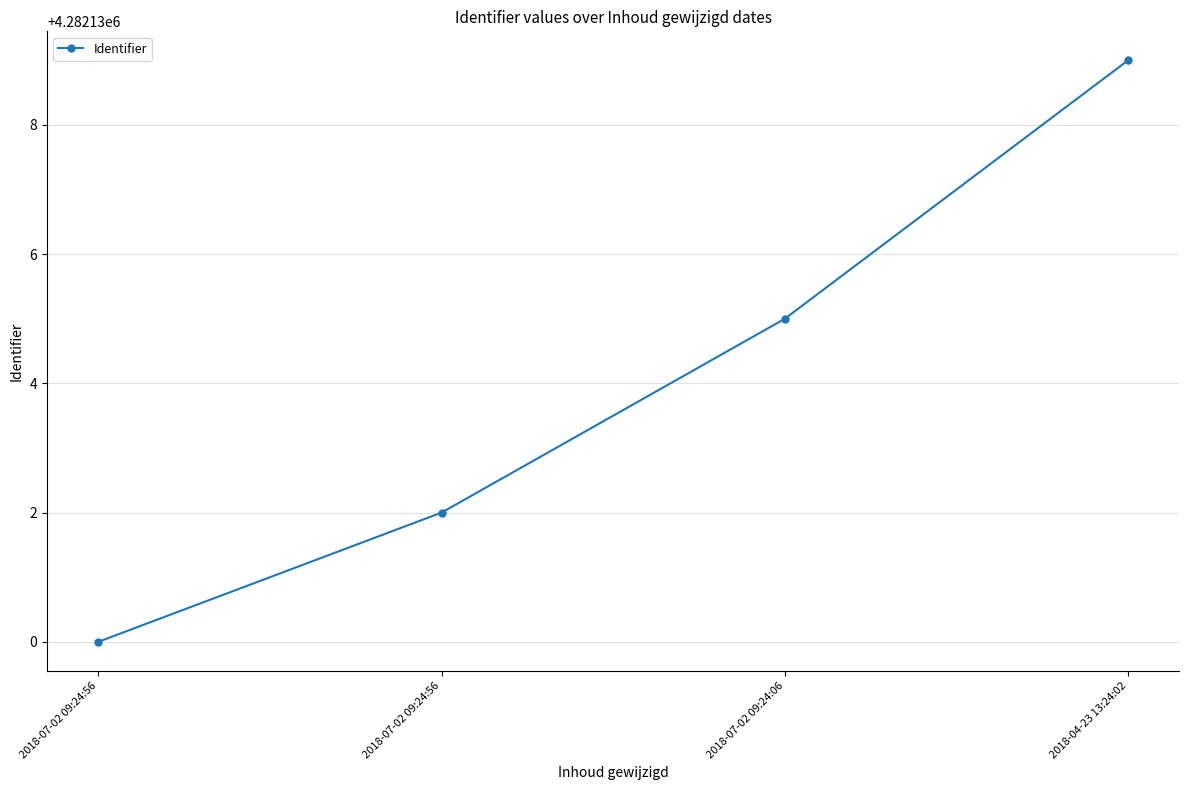

Rank the categories by value from lowest to highest.

2018-07-02 09:24:56, 2018-07-02 09:24:56, 2018-07-02 09:24:06, 2018-04-23 13:24:02